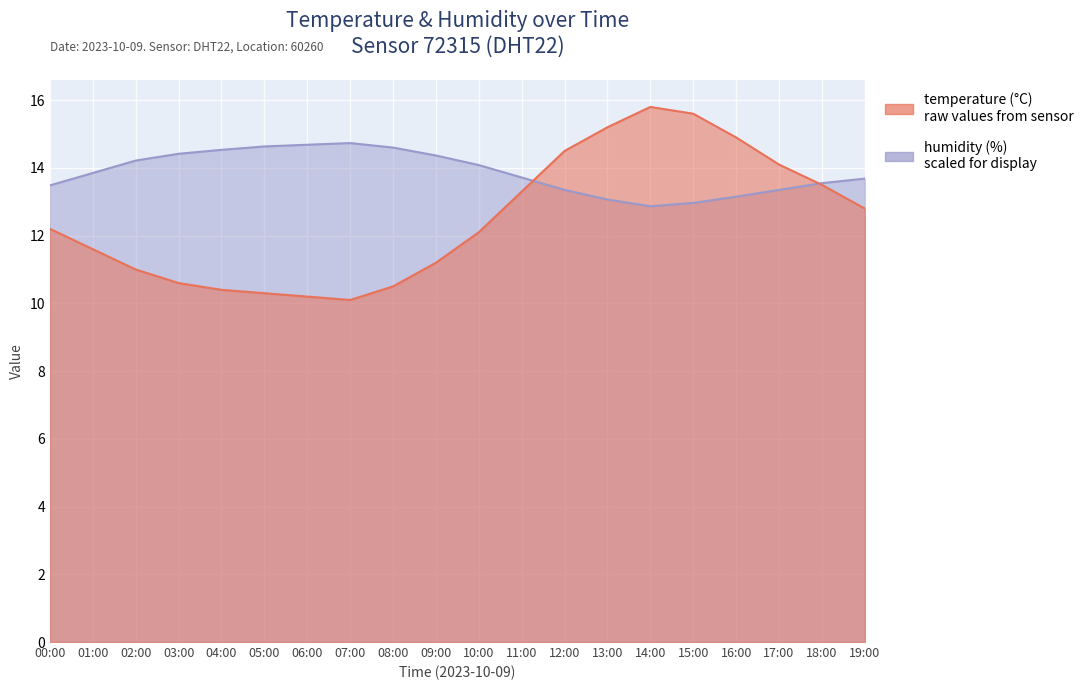

True or false: temperature has a value of 12.1 at 10:00.

True